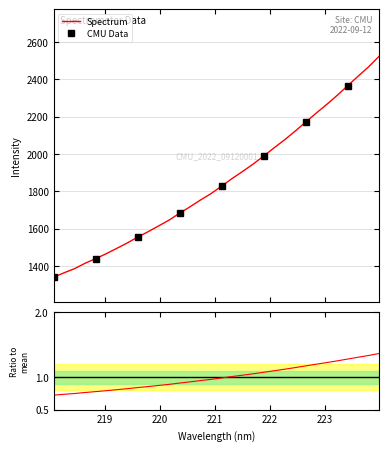

What is the greatest value displayed?

2524.1